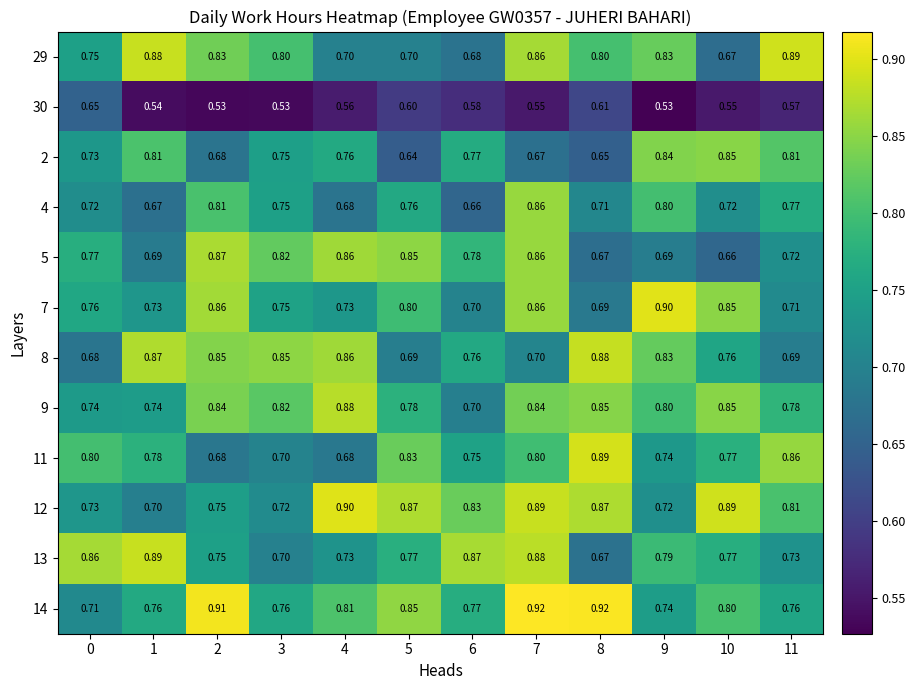

At which category is the sum across all series the highest?

7